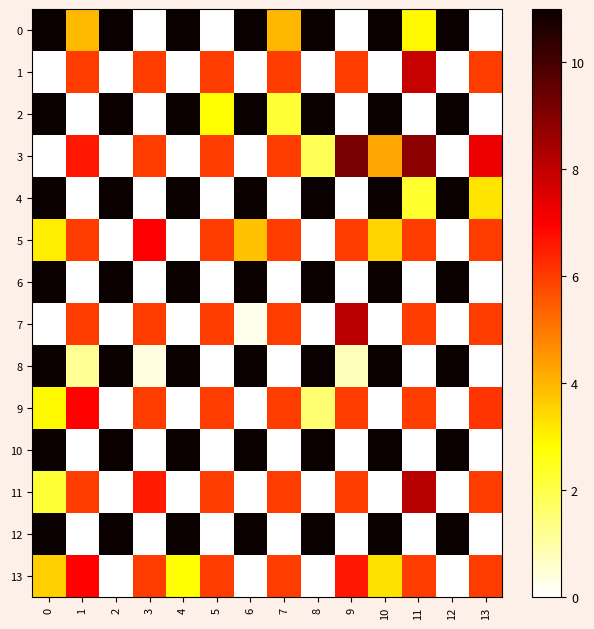

Rank the series at 9 from highest to lowest value.

3, 7, 13, 1, 5, 9, 11, 8, 0, 2, 4, 6, 10, 12